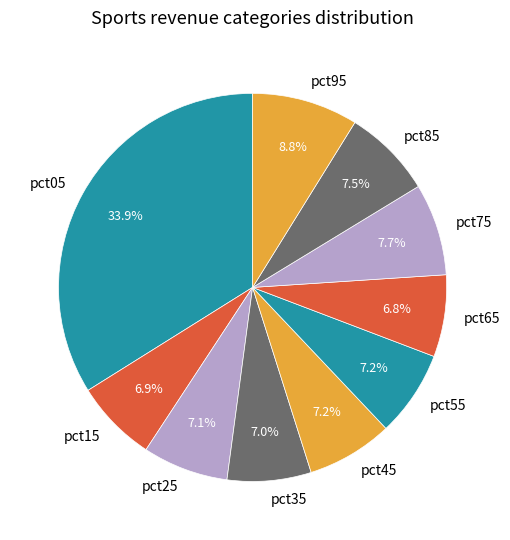

How many segments does this pie chart have?

10